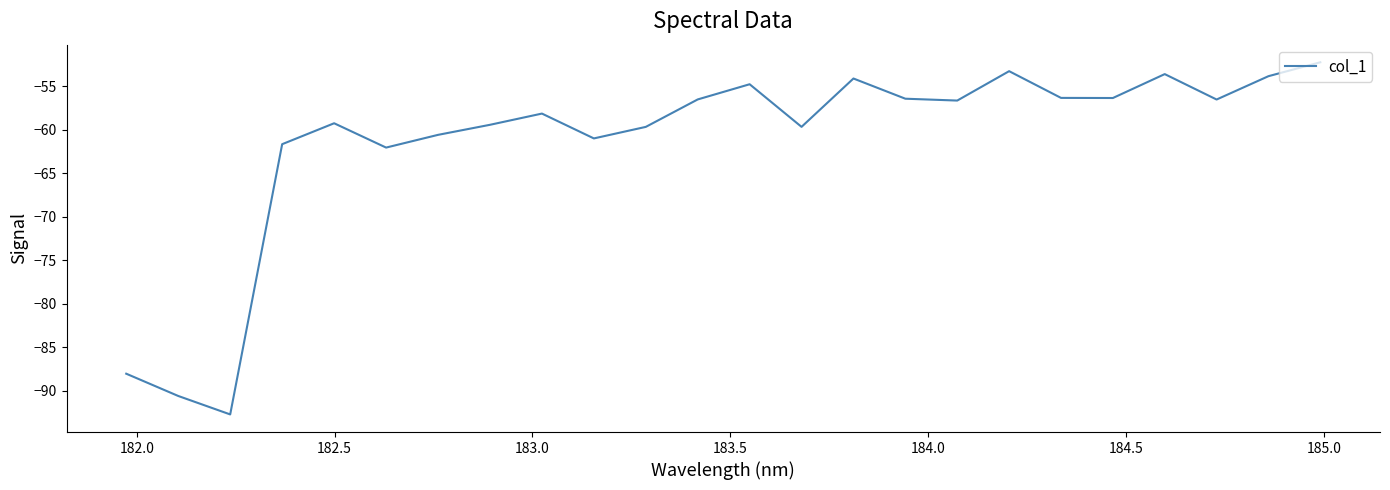

What is the greatest value displayed?

-52.2